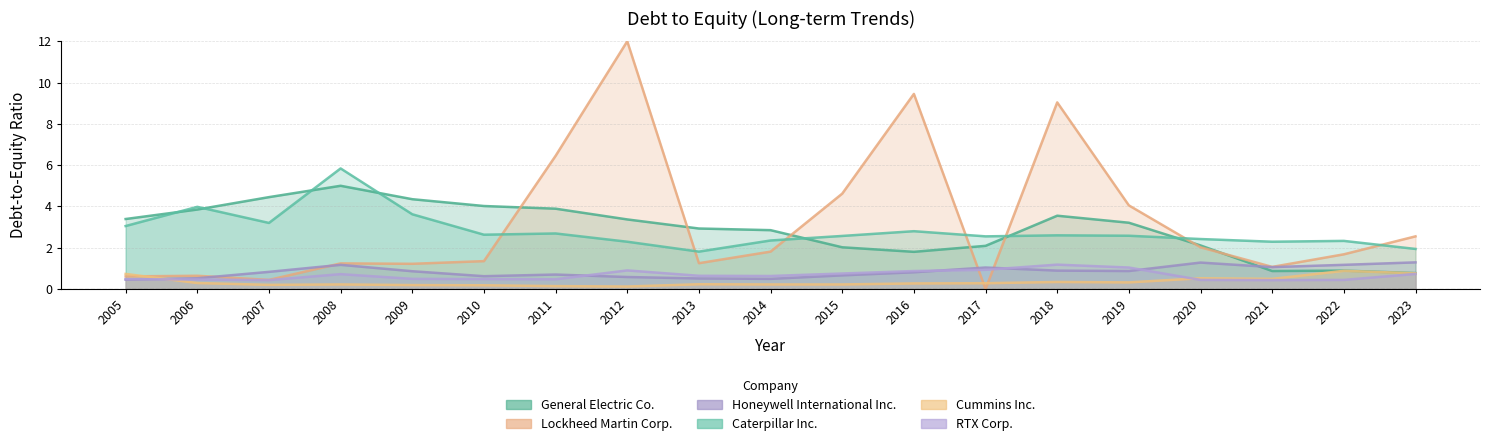

What is the sum of the Cummins Inc. values at 2018 and 2014?

0.6